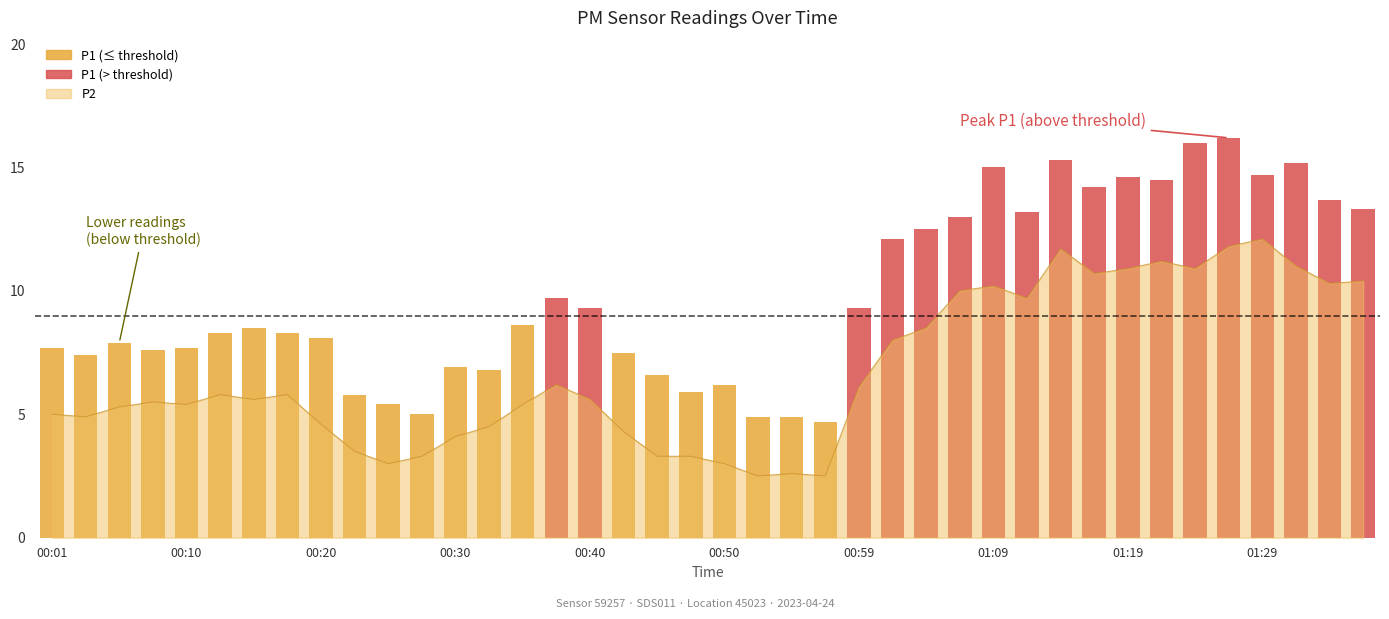

What is the label of the 24th bar from the right?

00:40